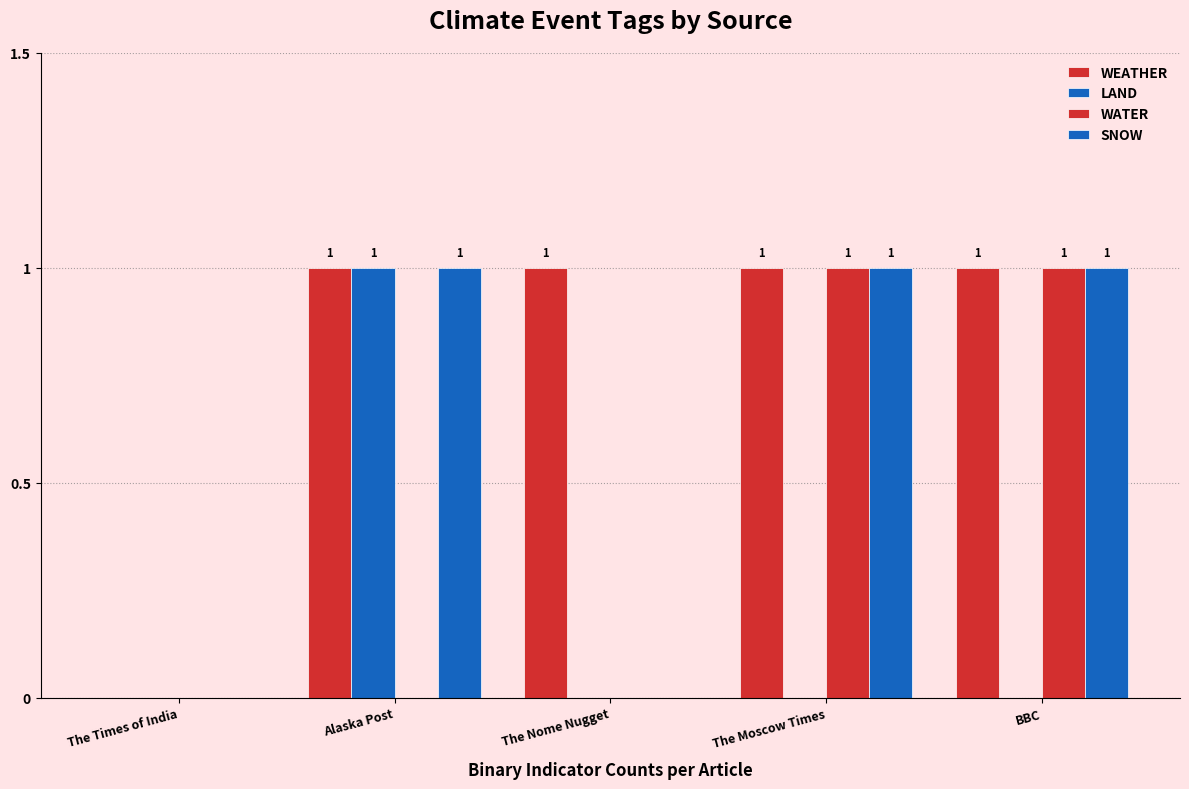

At The Moscow Times, list the series in order from largest to smallest.

WEATHER, WATER, SNOW, LAND